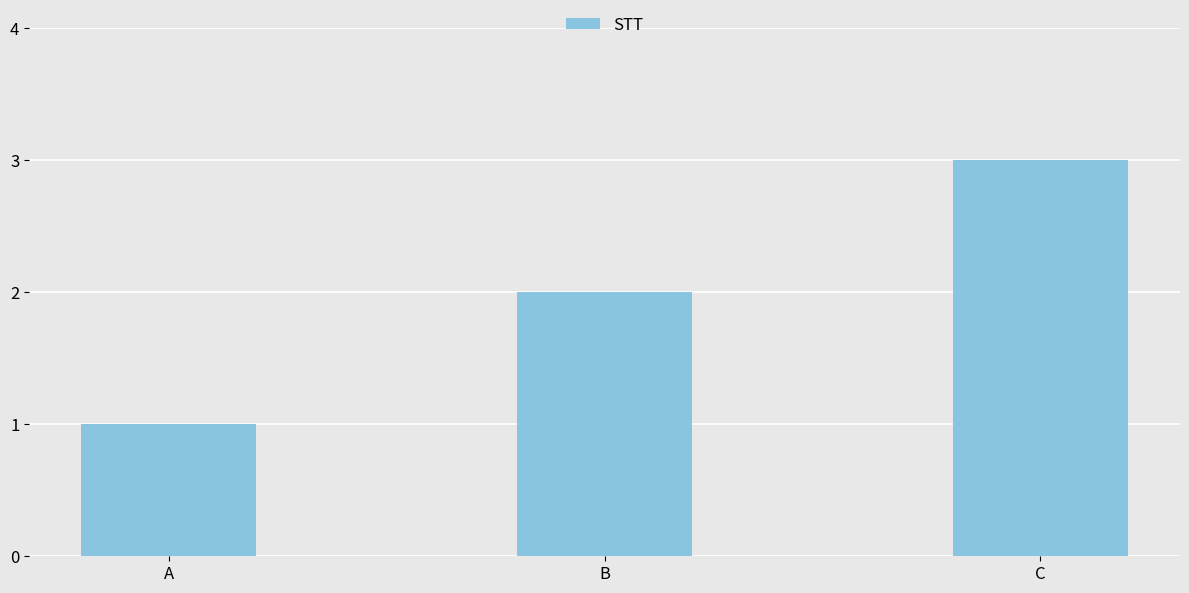

How many series are shown in this chart?

1